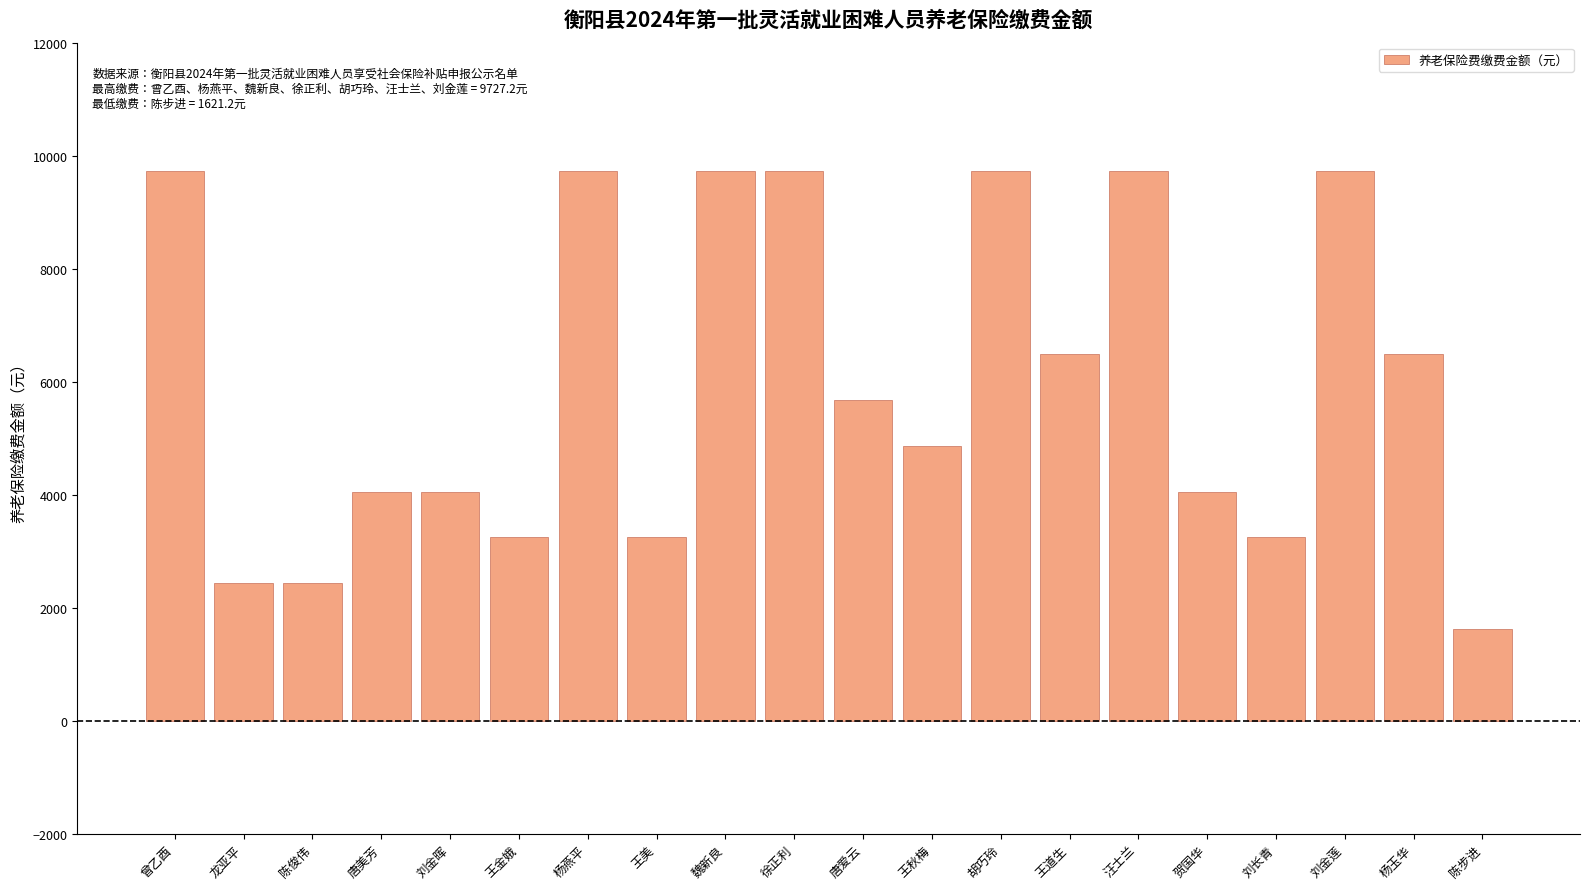

What is the greatest value displayed?

9727.2